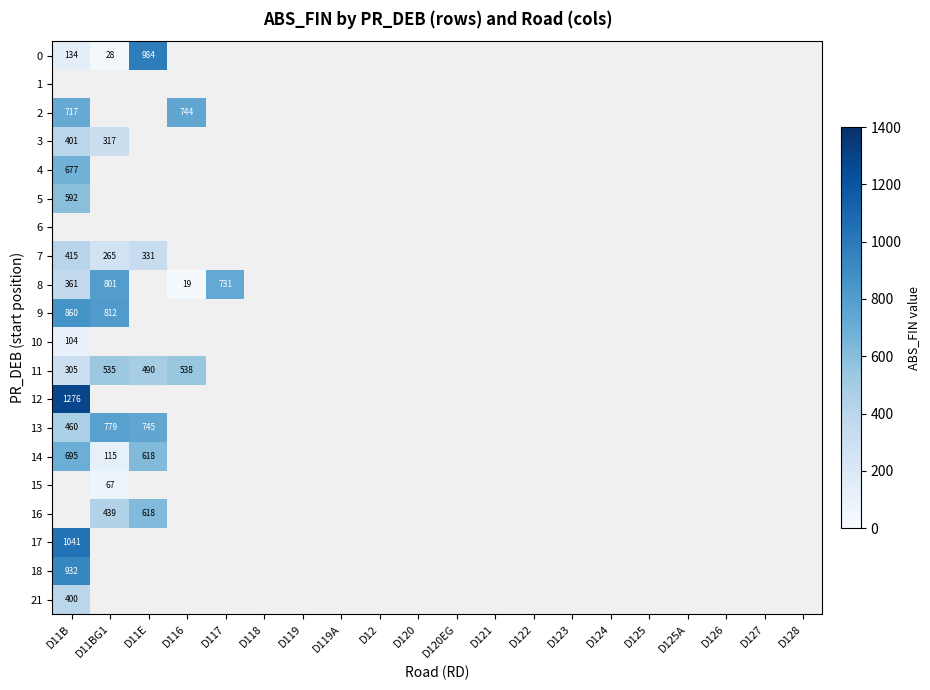

Where is 12 nearest to the value 1276?

D11B